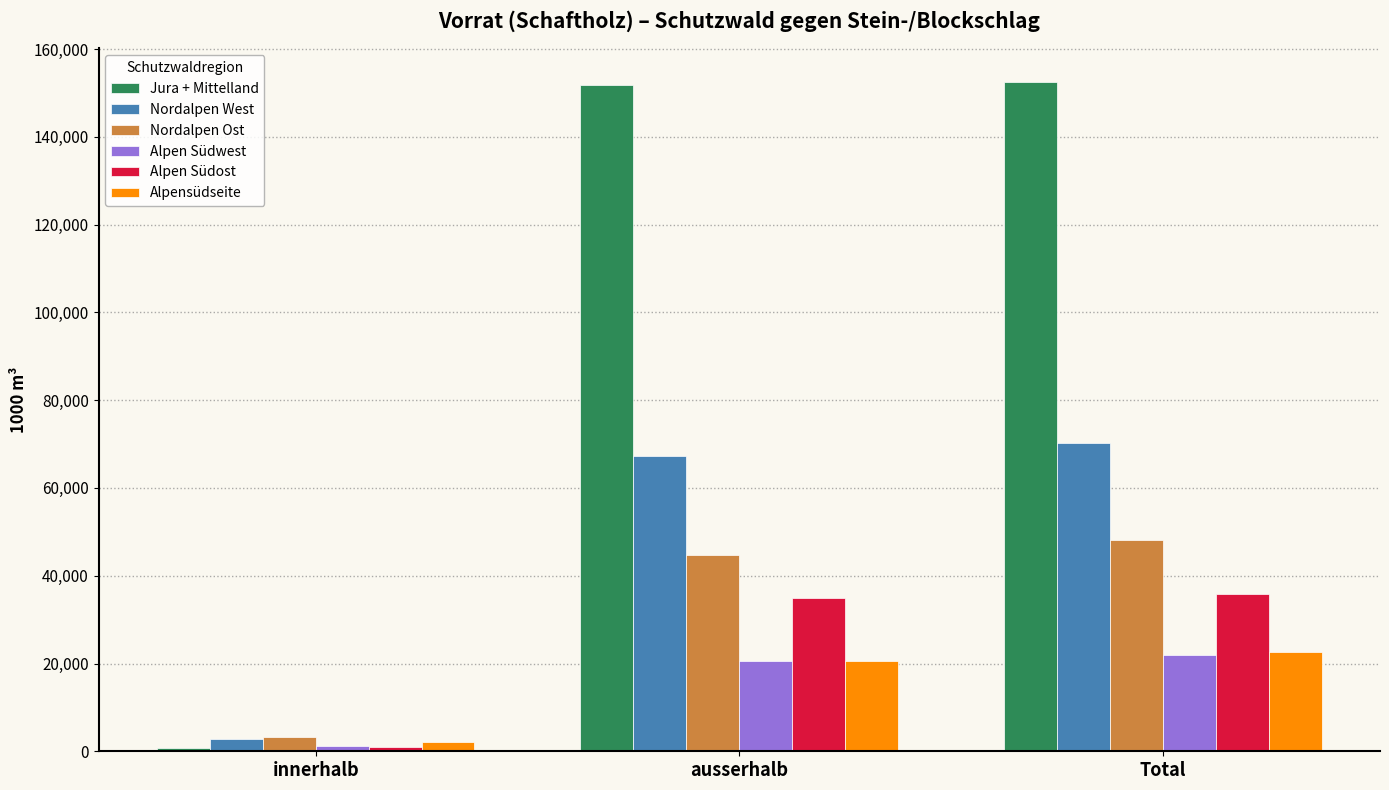

Reading left to right, extract all data points from this chart.

Jura + Mittelland: innerhalb=801	ausserhalb=151757	Total=152558
Nordalpen West: innerhalb=2787	ausserhalb=67381	Total=70168
Nordalpen Ost: innerhalb=3277	ausserhalb=44796	Total=48073
Alpen Südwest: innerhalb=1295	ausserhalb=20539	Total=21834
Alpen Südost: innerhalb=936	ausserhalb=34886	Total=35822
Alpensüdseite: innerhalb=2154	ausserhalb=20482	Total=22636